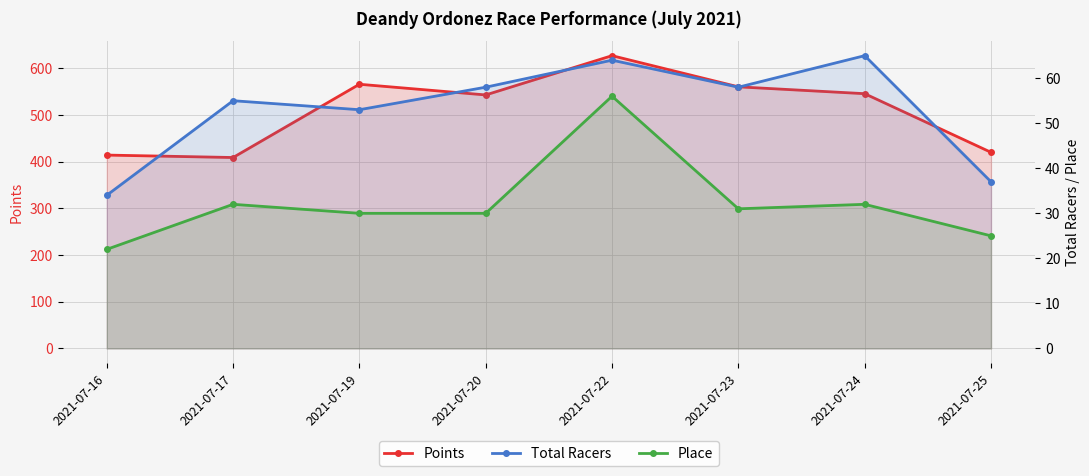

Reading right to left, extract all data points from this chart.

Points: 420.0	545.6	560.2	627.0	542.9	565.8	408.9	414.1
Total Racers: 37.0	65.0	58.0	64.0	58.0	53.0	55.0	34.0
Place: 25.0	32.0	31.0	56.0	30.0	30.0	32.0	22.0